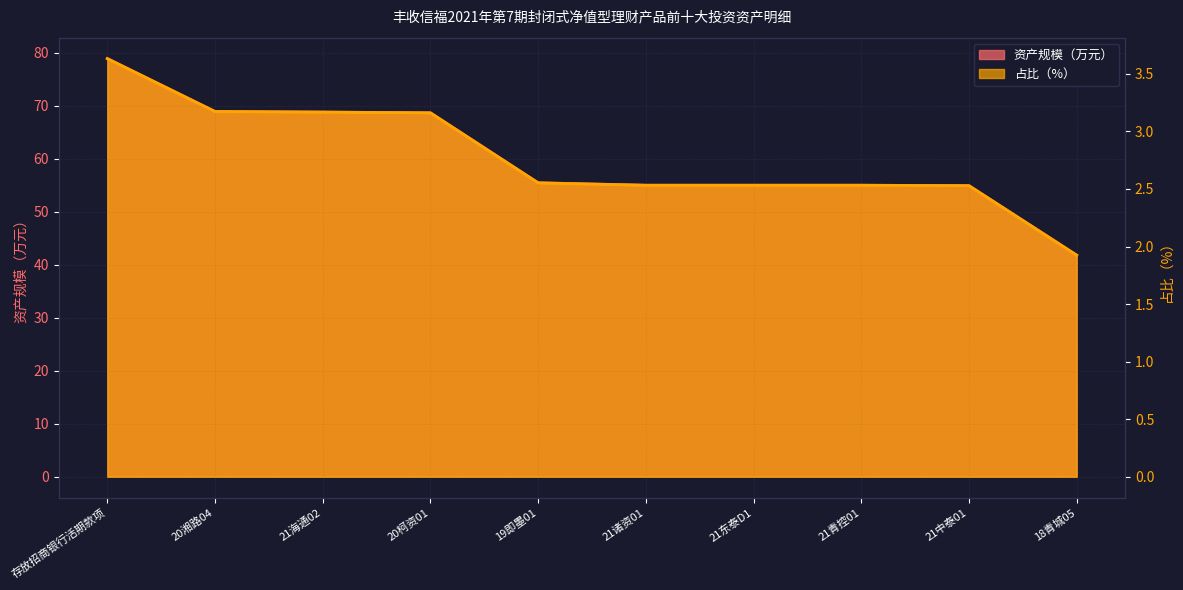

Is the value of 资产规模（万元） at 21海通02 greater than the value of 占比（%） at 20柯资01?

Yes